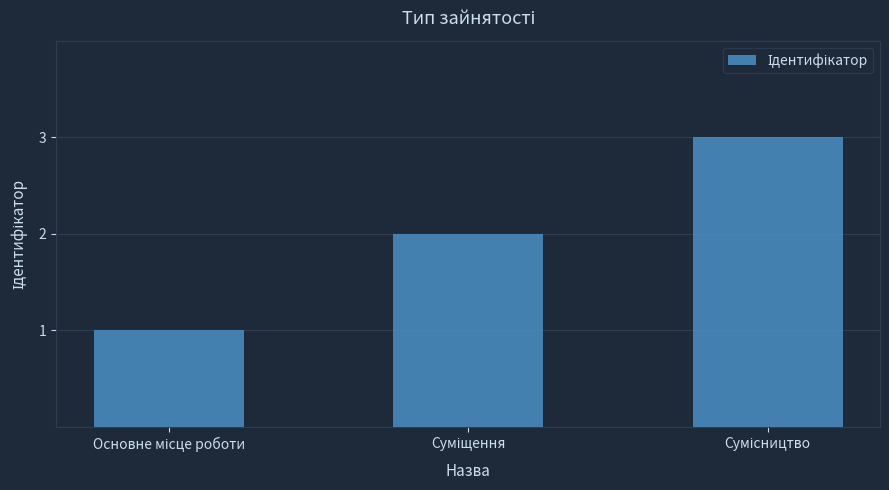

Reading right to left, extract all data points from this chart.

3	2	1